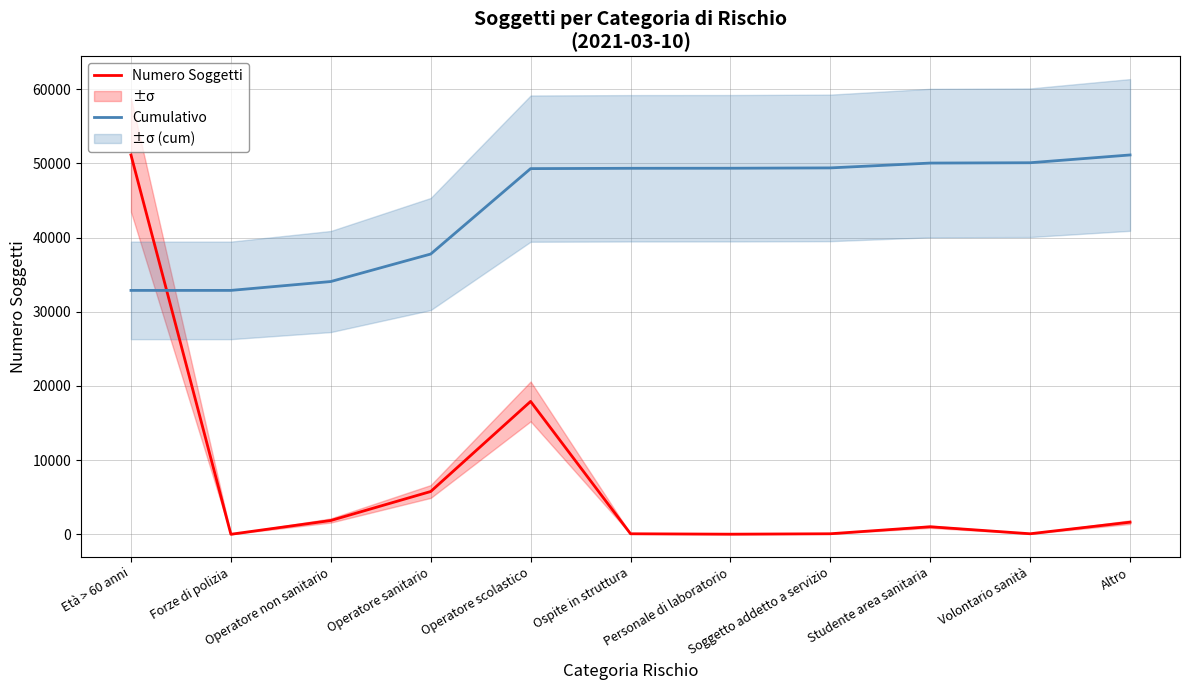

Rank the series by their average value, from highest to lowest.

Cumulativo, Numero Soggetti